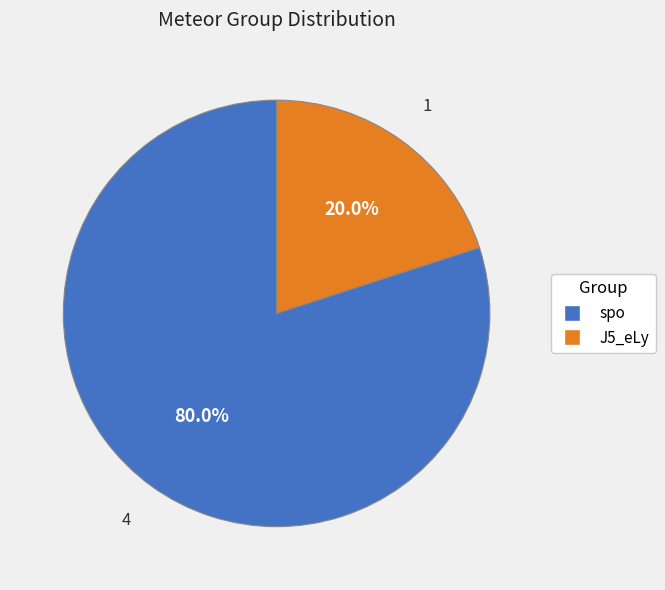

True or false: J5_eLy accounts for 13% of the total.

False